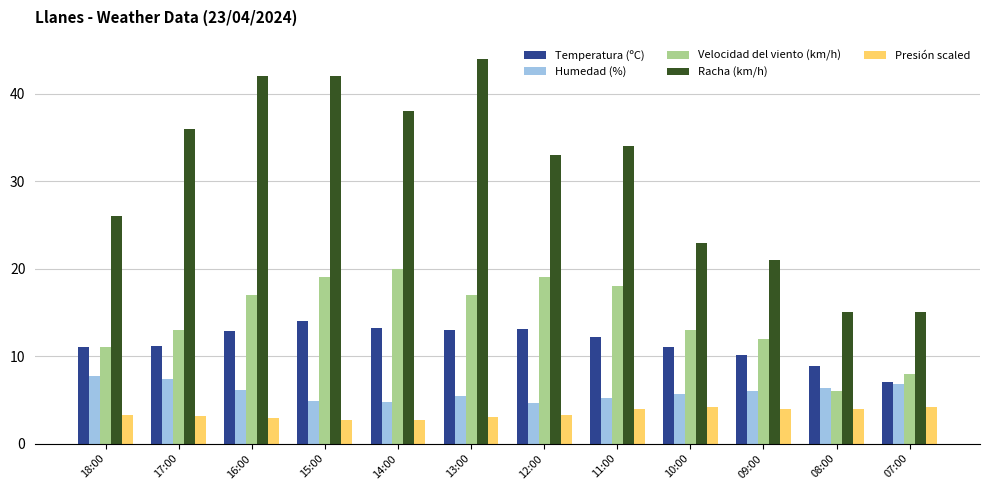

What is the label of the 5th bar from the right?

11:00